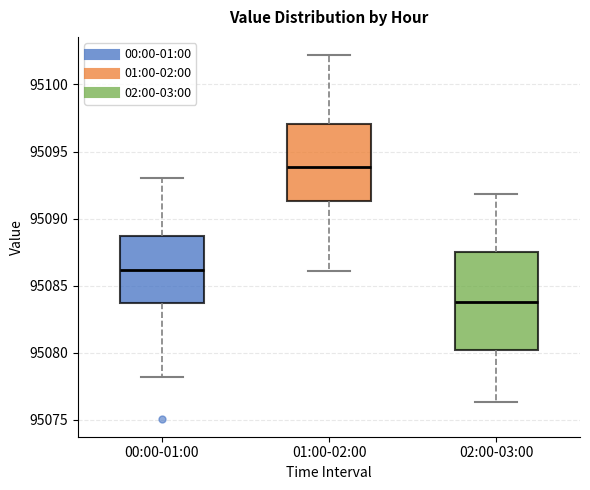

Where is the lower edge of the box for 02:00-03:00 on the y-axis? The values are not printed on the chart, so give them approximately, as read against the axis.

95080.0